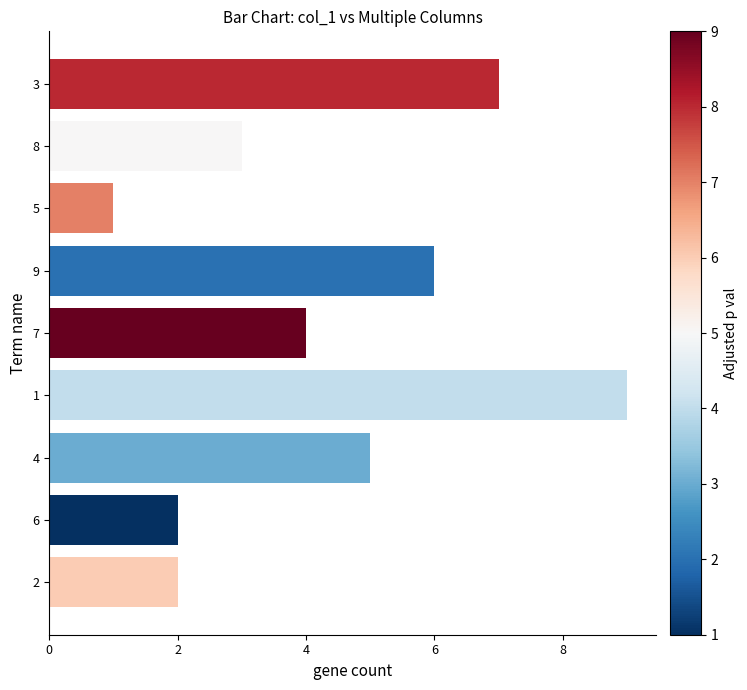

What is the ratio of the value at 4 to the value at 8?

1.7